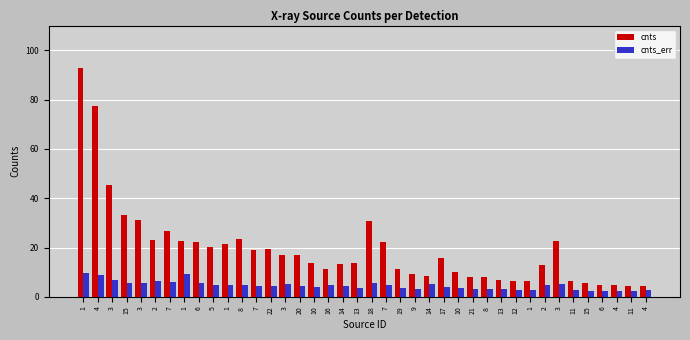

What is the label of the 22nd bar from the right?

14